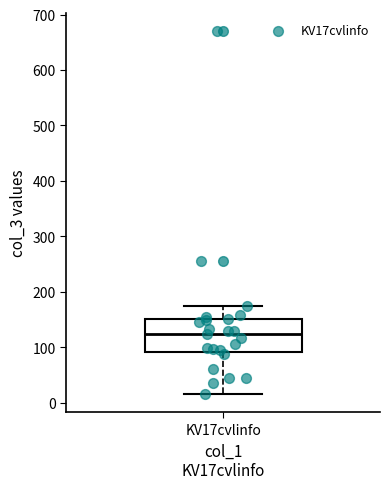

Read this box plot against the y-axis: the position of the median line, the range covered by the box, and the ends of both whiskers. The values are not printed on the chart, so give them approximately, as read against the axis.

median 120, box 90 to 150, whiskers 20 to 180